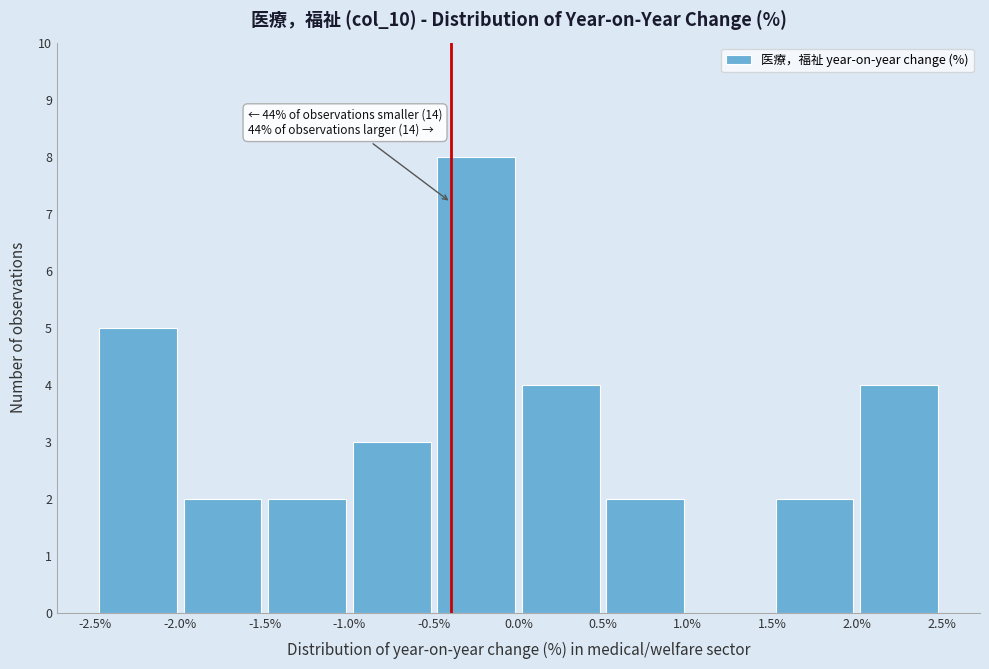

Over which range of the x-axis is the bar tallest?

-0.5% to 0.0%